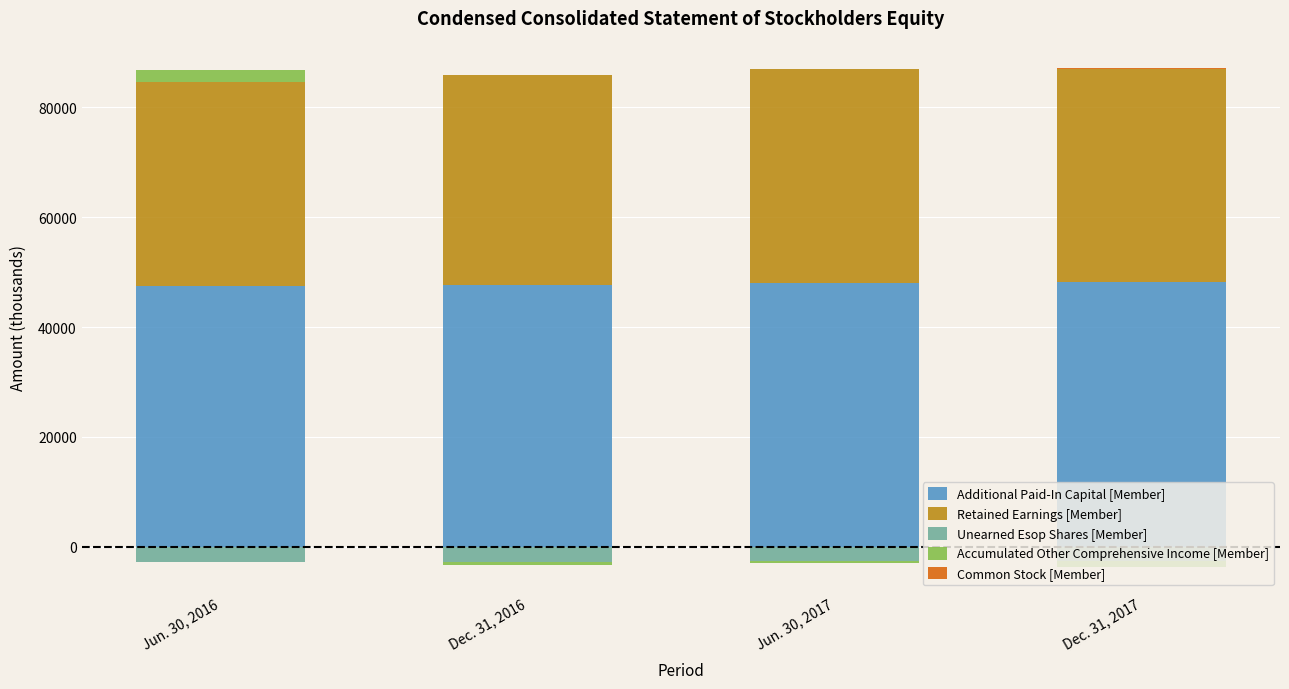

At Dec. 31, 2016, list the series in order from largest to smallest.

Additional Paid-In Capital [Member], Retained Earnings [Member], Common Stock [Member], Accumulated Other Comprehensive Income [Member], Unearned Esop Shares [Member]